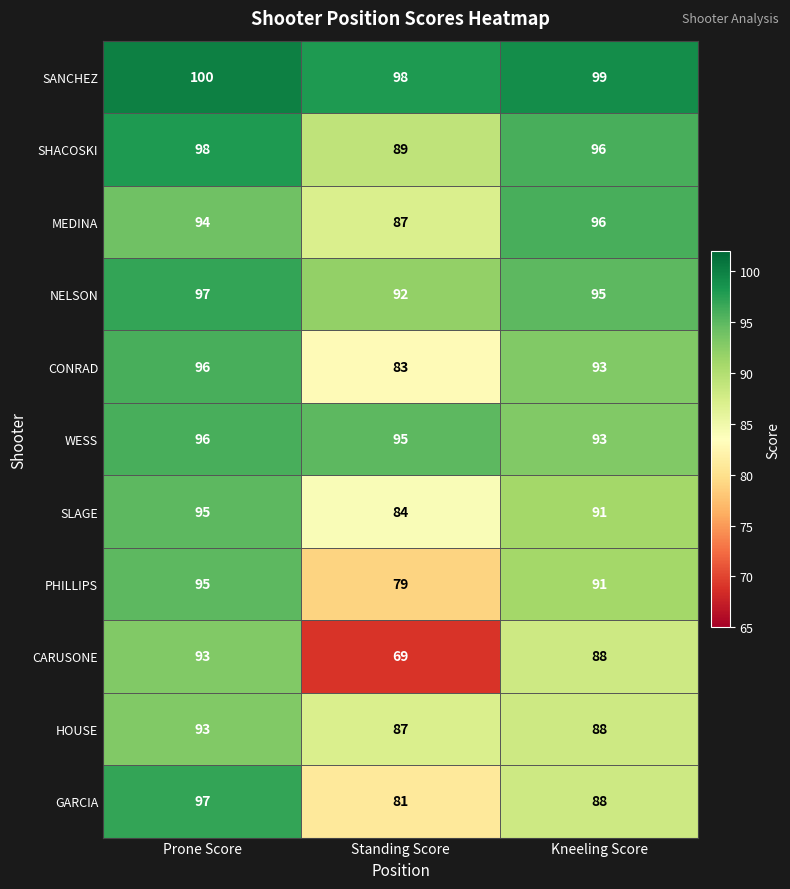

At which category is the sum across all series the highest?

Prone Score